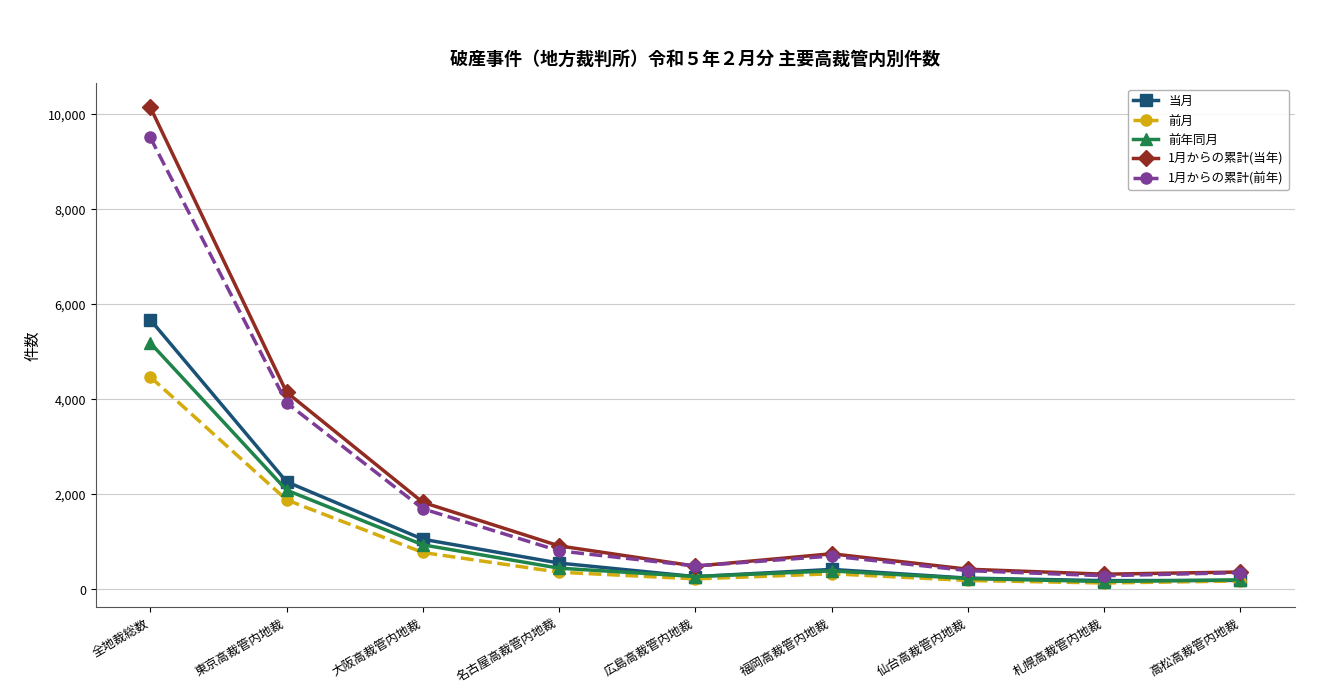

The value of 前年同月 at 札幌高裁管内地裁 is 166. True or false?

True